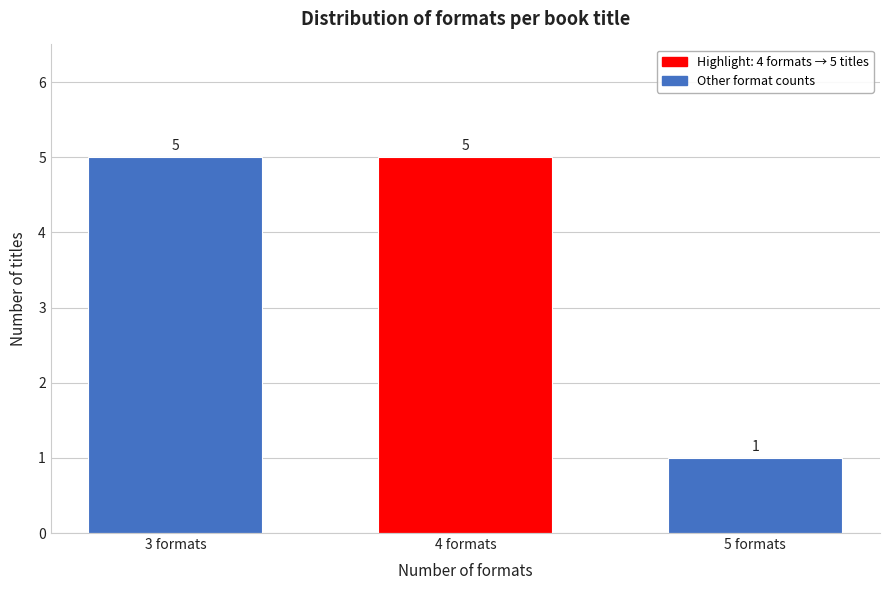

Reading left to right, list all the values displayed in this chart.

5	5	1